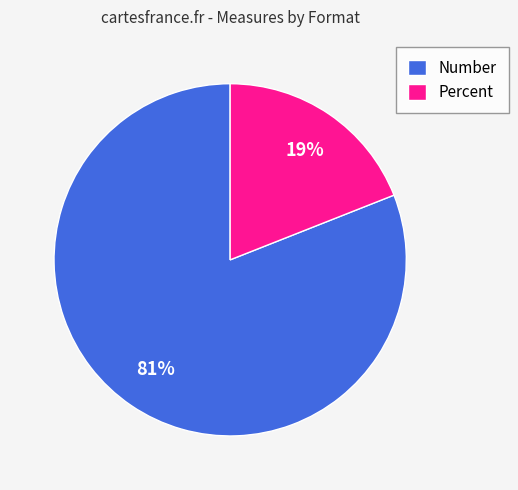

What percentage is the Percent slice, to the nearest percent?

19%